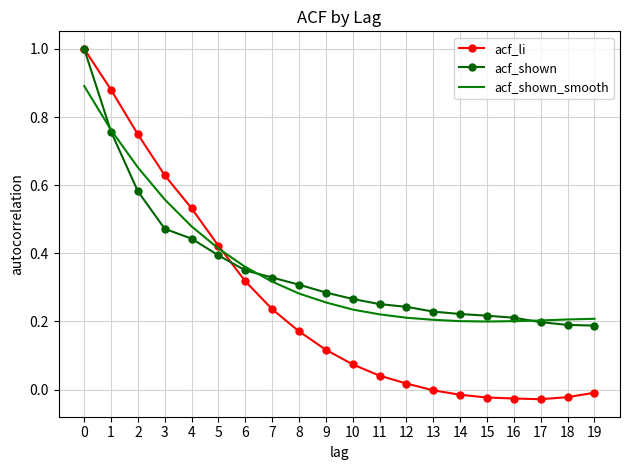

Which series has the widest spread of values?

acf_li